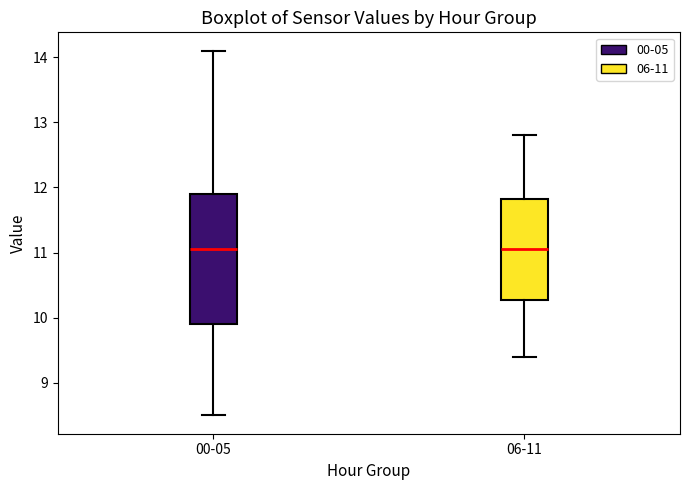

Where is the upper edge of the box for 06-11 on the y-axis? The values are not printed on the chart, so give them approximately, as read against the axis.

11.8